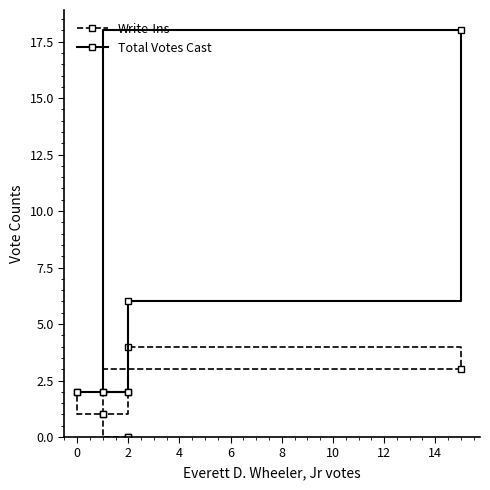

Rank the series by their average value, from lowest to highest.

Write-Ins, Total Votes Cast